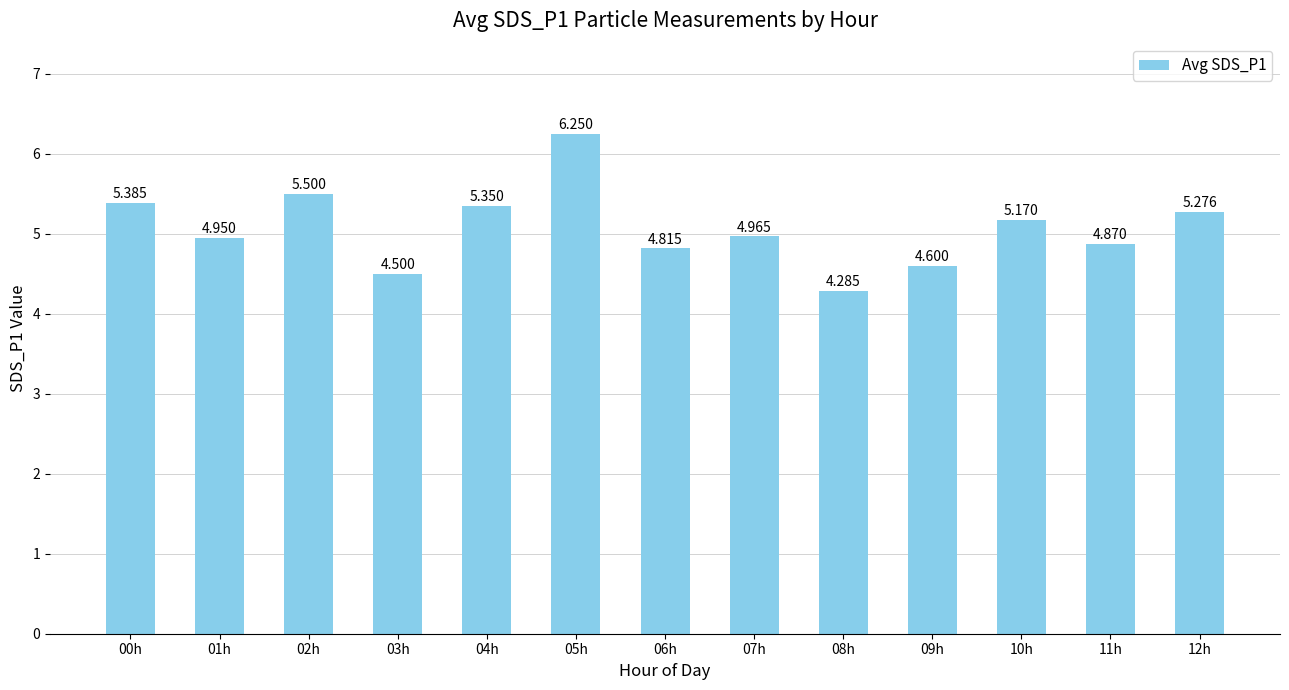

Approximately how many times larger is the value at 09h compared to 03h?

1.0